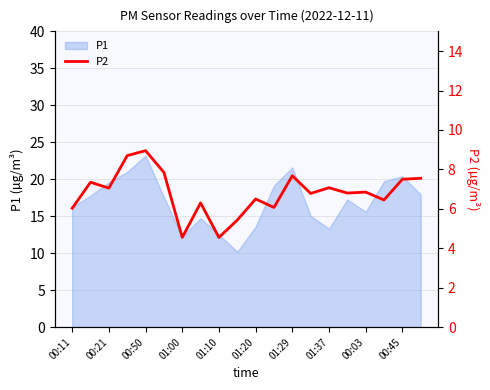

Is it true that P1 equals 9.0 at 00:11?

False